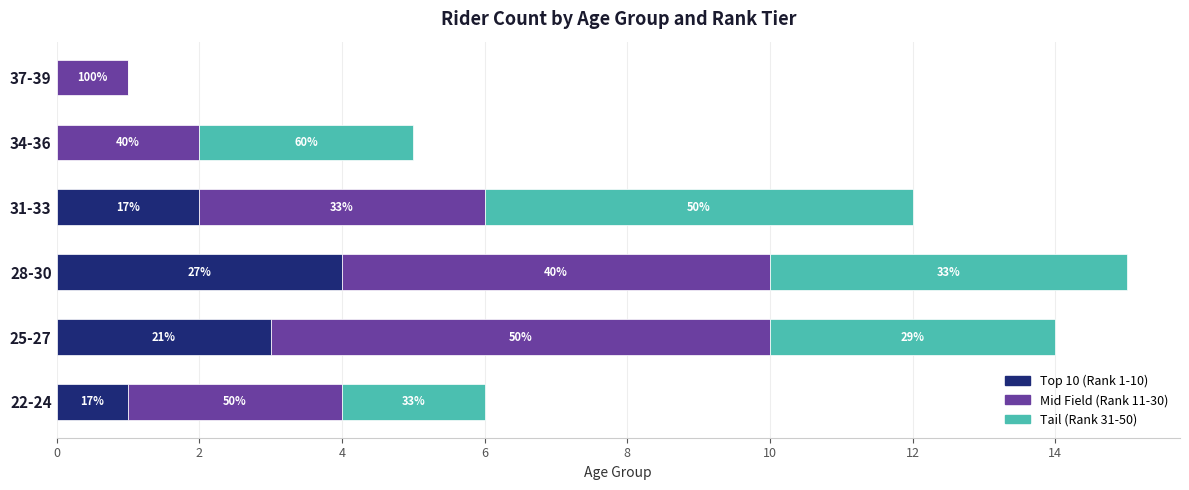

What are all the series names shown in the legend?

Top 10 (Rank 1-10), Mid Field (Rank 11-30), Tail (Rank 31-50)